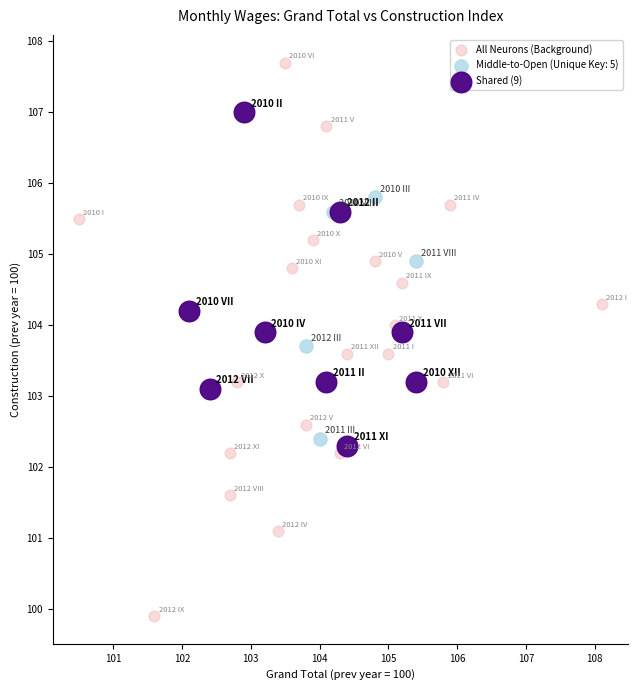

Which series has the largest Y range (max minus min)?

All Neurons (Background)